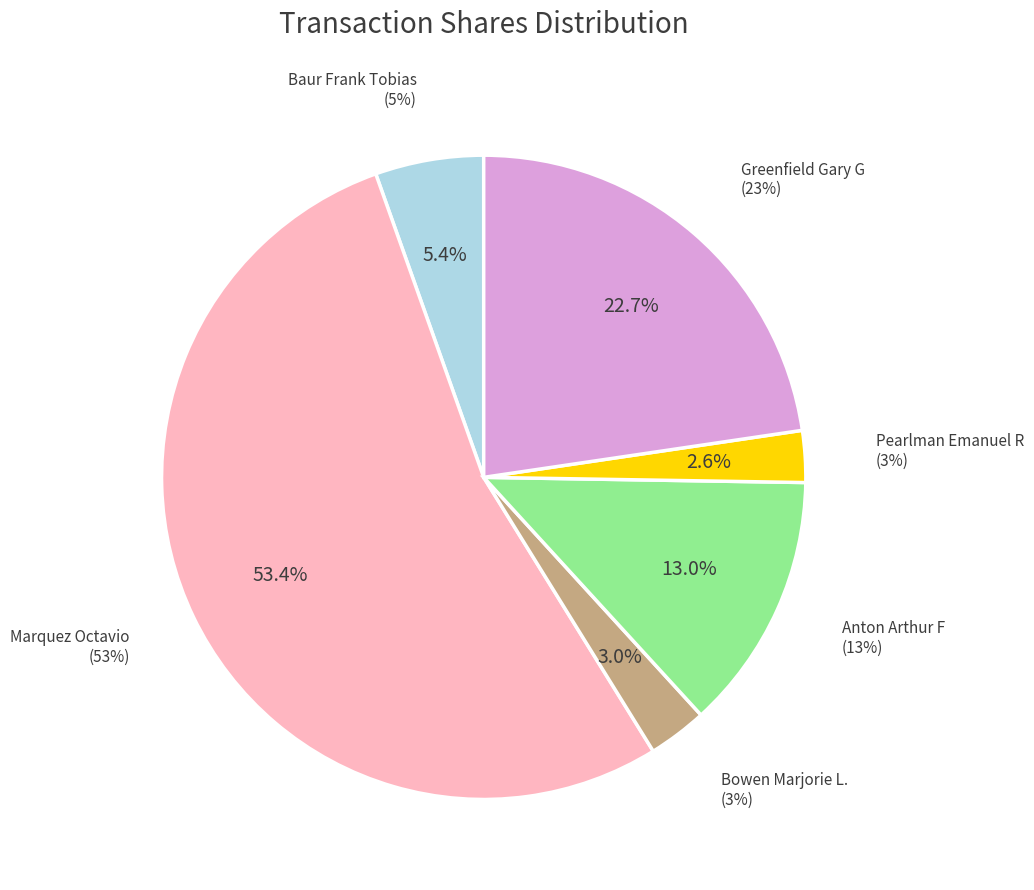

Which slice is the largest?

Marquez Octavio